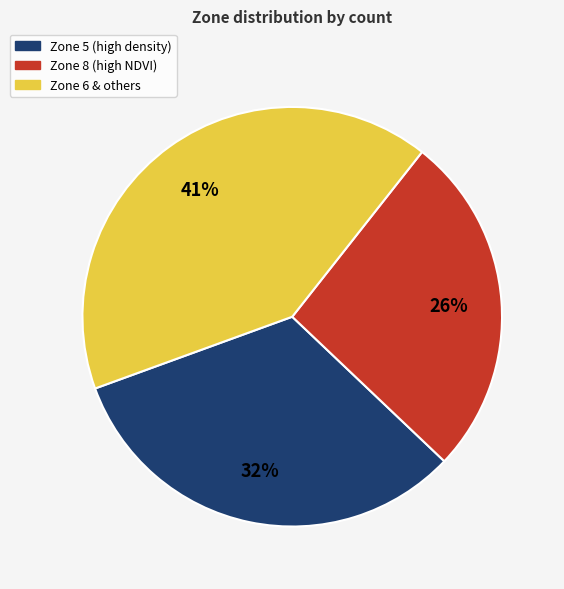

How many segments does this pie chart have?

3